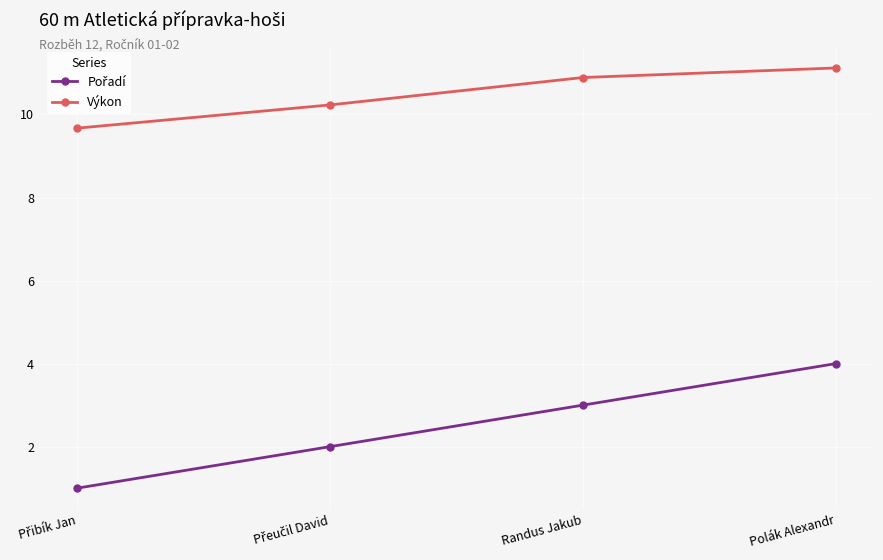

What is the difference between the highest and lowest values at Randus Jakub?

7.9